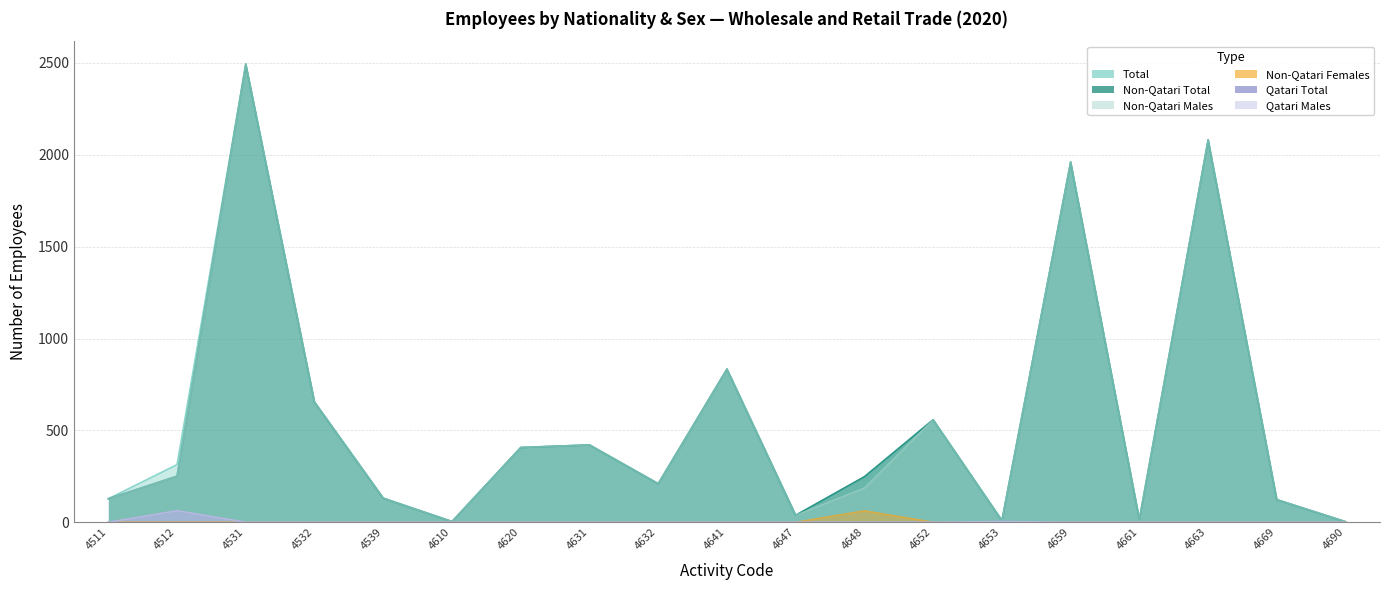

True or false: Non-Qatari Total has more than 0 interior local peaks.

True